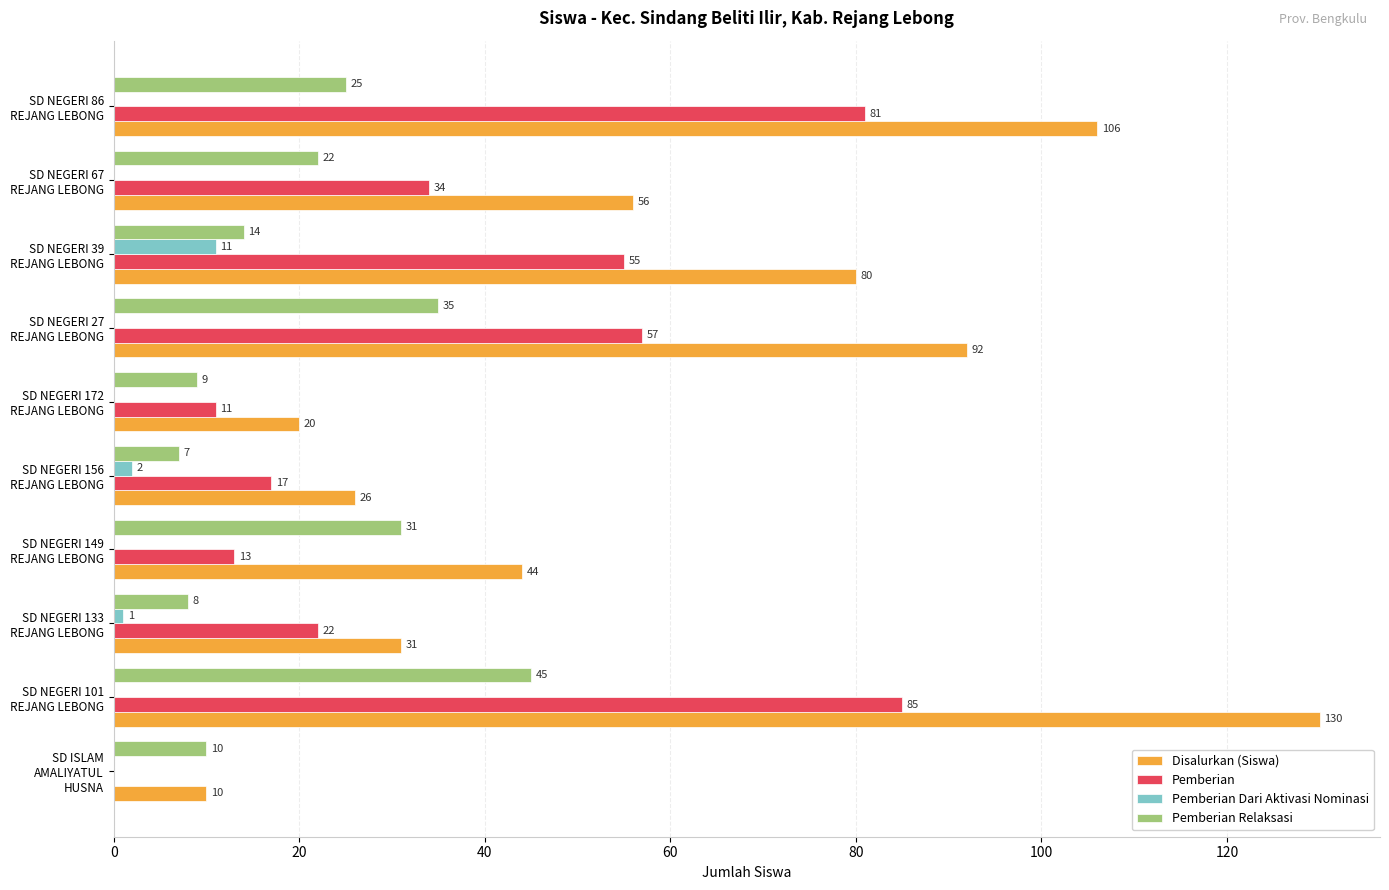

Which series has the largest total across all categories?

Disalurkan (Siswa)